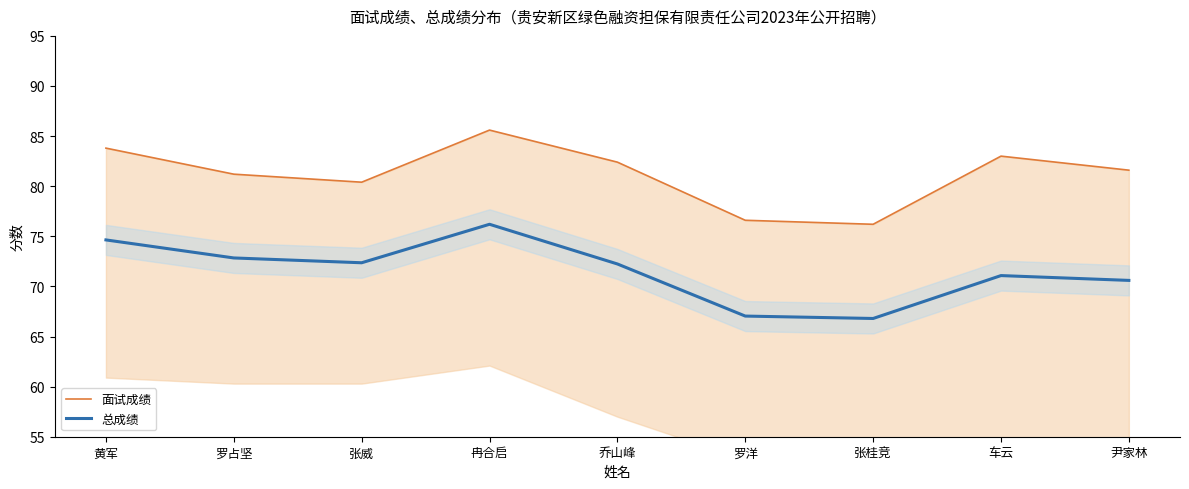

What is the highest value of the 总成绩 series?

76.2